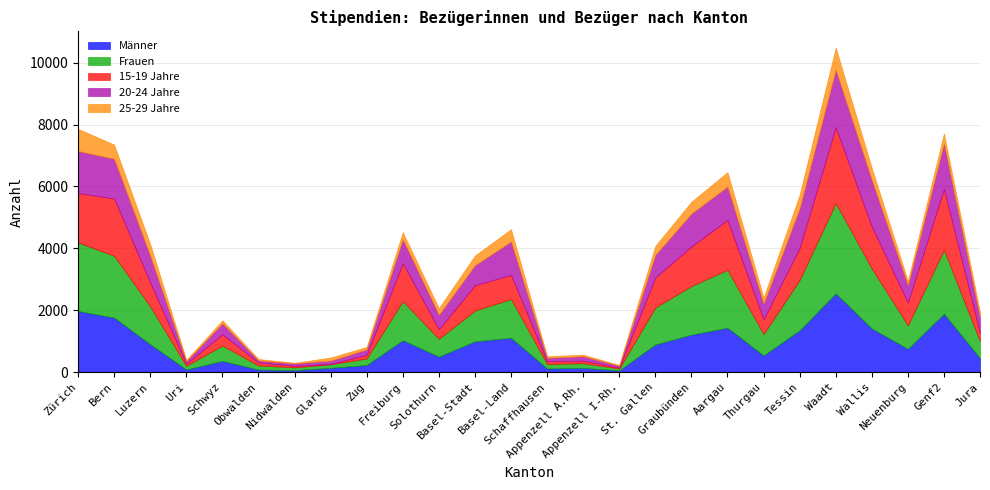

Reading left to right, transcribe all the data shown in this chart.

Männer: Zürich=1973	Bern=1759	Luzern=898	Uri=83	Schwyz=359	Obwalden=80	Nidwalden=63	Glarus=136	Zug=227	Freiburg=1029	Solothurn=498	Basel-Stadt=992	Basel-Land=1106	Schaffhausen=114	Appenzell A.Rh.=138	Appenzell I-Rh.=51	St. Gallen=891	Graubünden=1208	Aargau=1433	Thurgau=535	Tessin=1350	Waadt=2541	Wallis=1408	Neuenburg=750	Genf2=1885	Jura=446
Frauen: Zürich=2216	Bern=2000	Luzern=1226	Uri=119	Schwyz=498	Obwalden=132	Nidwalden=88	Glarus=117	Zug=211	Freiburg=1264	Solothurn=578	Basel-Stadt=996	Basel-Land=1254	Schaffhausen=149	Appenzell A.Rh.=147	Appenzell I-Rh.=65	St. Gallen=1195	Graubünden=1573	Aargau=1872	Thurgau=693	Tessin=1627	Waadt=2920	Wallis=1939	Neuenburg=758	Genf2=2064	Jura=547
15-19 Jahre: Zürich=1595	Bern=1849	Luzern=771	Uri=69	Schwyz=364	Obwalden=98	Nidwalden=52	Glarus=9	Zug=119	Freiburg=1229	Solothurn=309	Basel-Stadt=818	Basel-Land=777	Schaffhausen=83	Appenzell A.Rh.=85	Appenzell I-Rh.=29	St. Gallen=968	Graubünden=1278	Aargau=1609	Thurgau=476	Tessin=1029	Waadt=2447	Wallis=1354	Neuenburg=736	Genf2=1970	Jura=267
20-24 Jahre: Zürich=1360	Bern=1283	Luzern=862	Uri=82	Schwyz=354	Obwalden=67	Nidwalden=78	Glarus=108	Zug=175	Freiburg=770	Solothurn=463	Basel-Stadt=646	Basel-Land=1079	Schaffhausen=114	Appenzell A.Rh.=141	Appenzell I-Rh.=60	St. Gallen=732	Graubünden=1063	Aargau=1080	Thurgau=502	Tessin=1282	Waadt=1860	Wallis=1504	Neuenburg=559	Genf2=1469	Jura=494
25-29 Jahre: Zürich=716	Bern=460	Luzern=377	Uri=39	Schwyz=98	Obwalden=46	Nidwalden=18	Glarus=100	Zug=82	Freiburg=231	Solothurn=216	Basel-Stadt=313	Basel-Land=402	Schaffhausen=51	Appenzell A.Rh.=51	Appenzell I-Rh.=25	St. Gallen=291	Graubünden=383	Aargau=468	Thurgau=200	Tessin=442	Waadt=719	Wallis=391	Neuenburg=141	Genf2=323	Jura=176